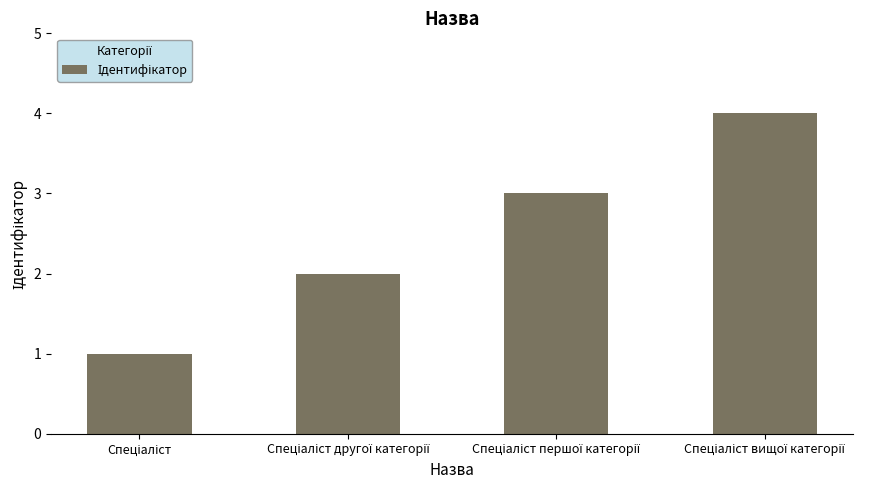

What is the sum of all values?

10